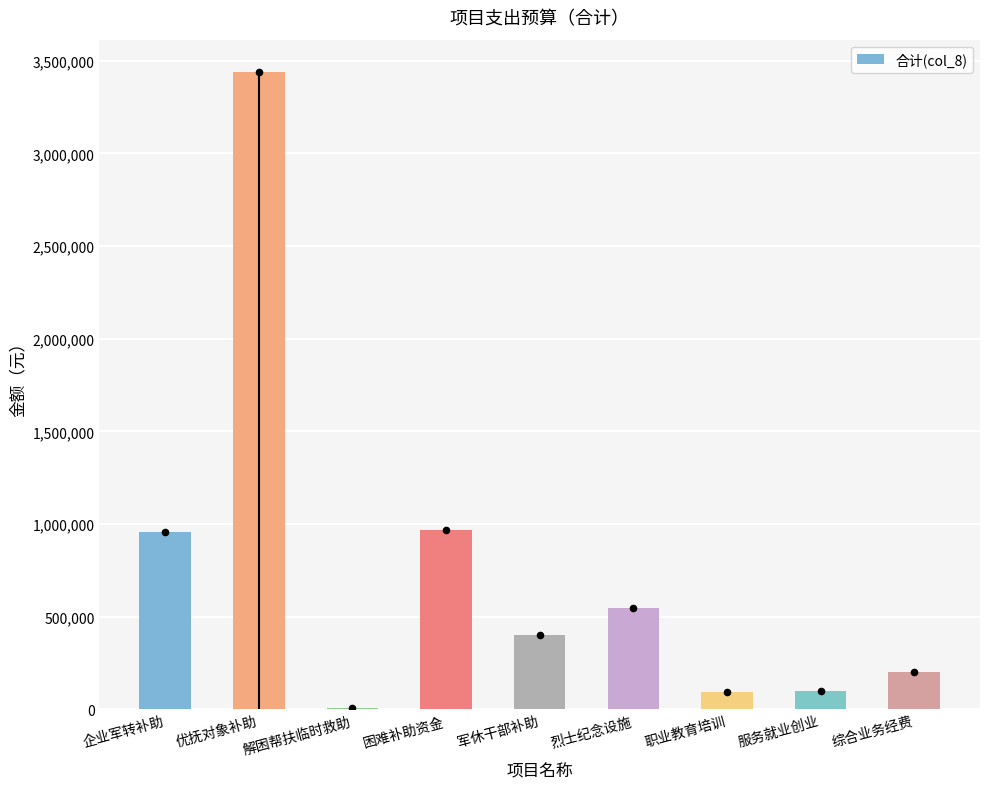

Approximately how many times larger is the value at 服务就业创业 compared to 职业教育培训?

1.0